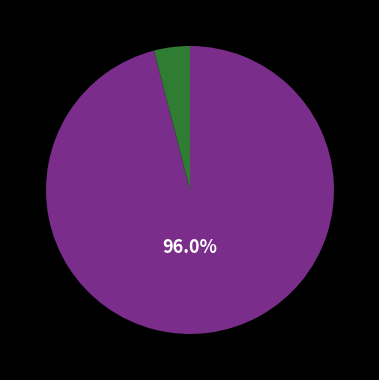

Does any single category account for the majority?

Yes